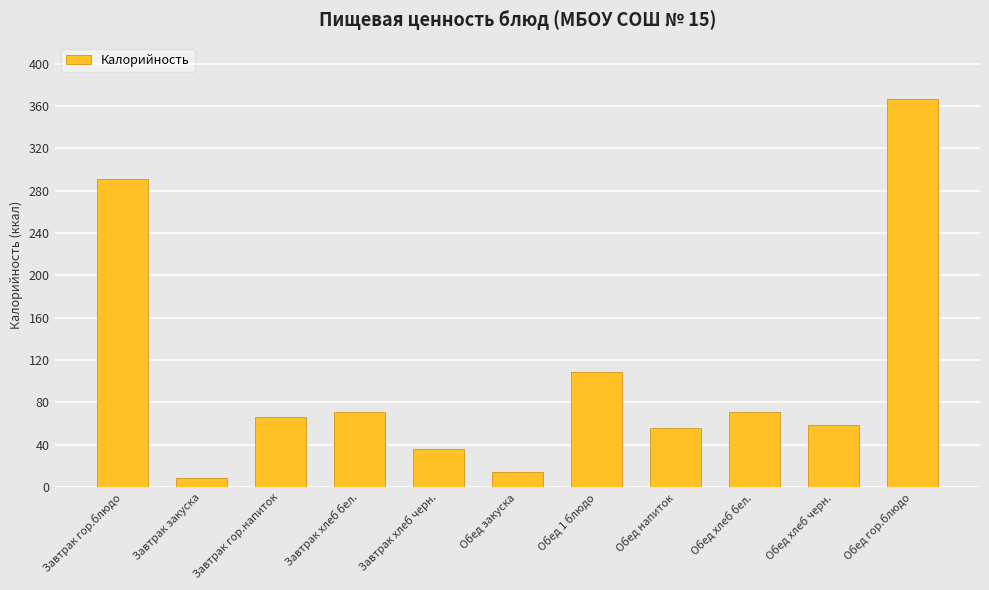

What is the difference between the values at Обед закуска and Обед хлеб бел.?

56.5